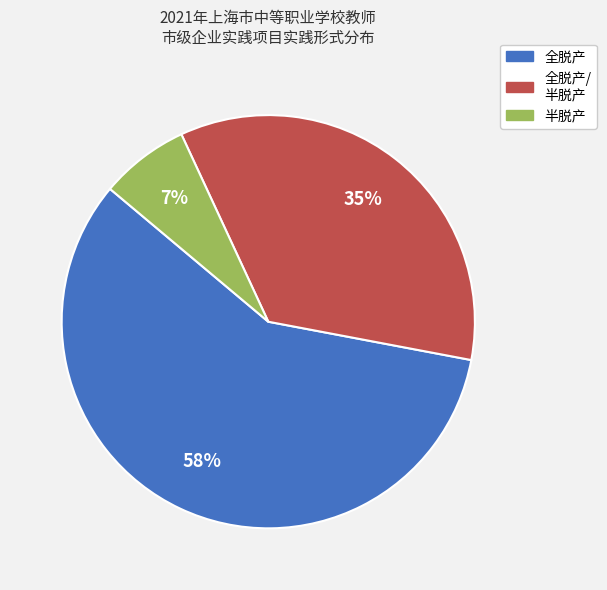

Is there any slice that represents more than half of the pie?

Yes